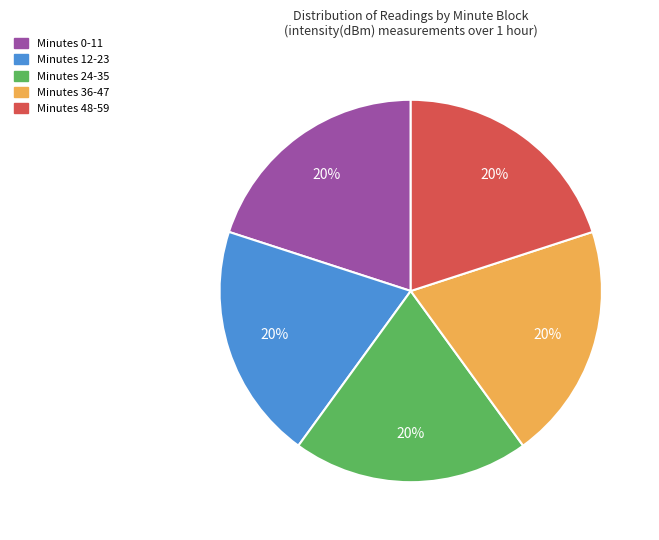

Is there a majority slice in this chart?

No